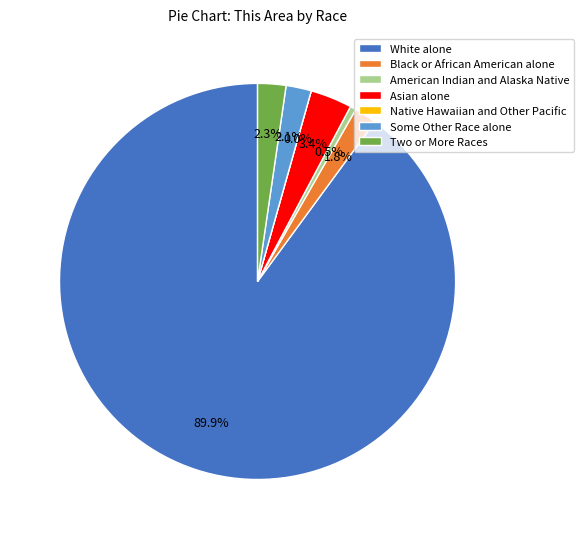

Is there a majority slice in this chart?

Yes